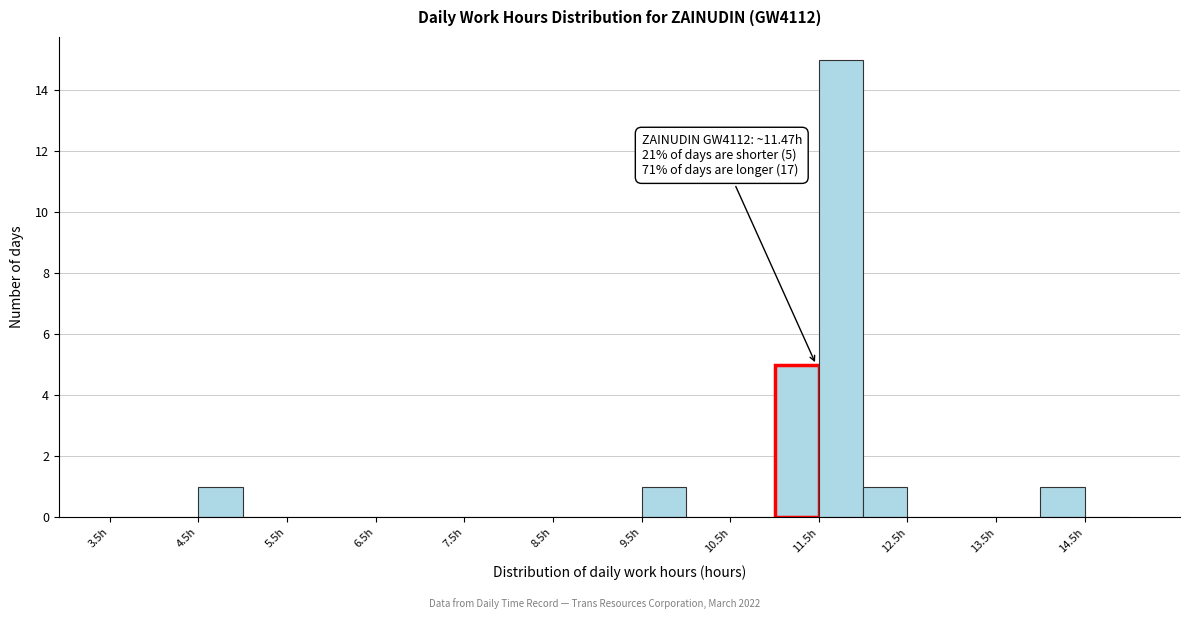

Over which range of the x-axis is the bar tallest?

11.5 to 12.0